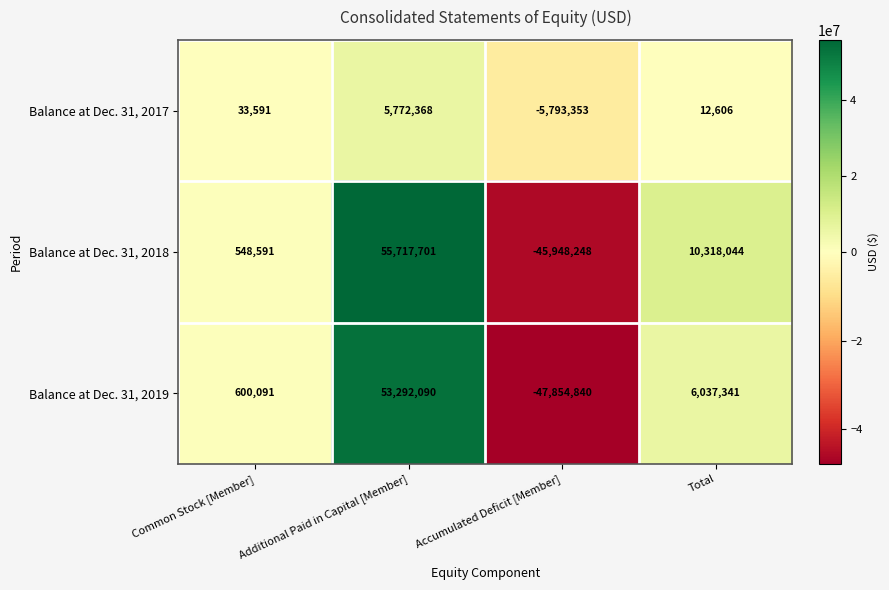

Count the number of categories in the chart.

4